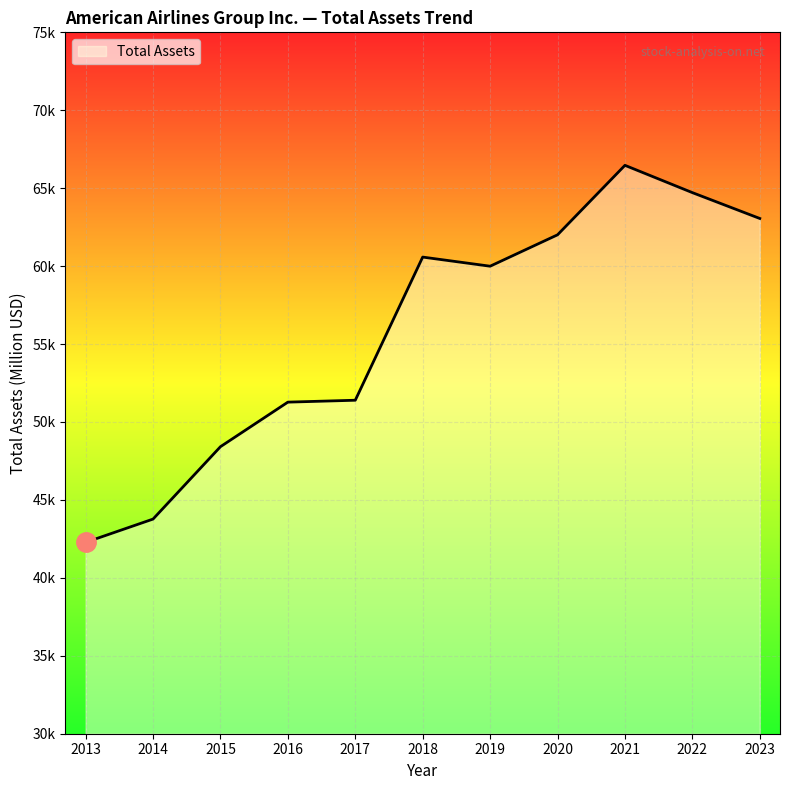

The chart shows a value of 60580 at 2018. True or false?

True